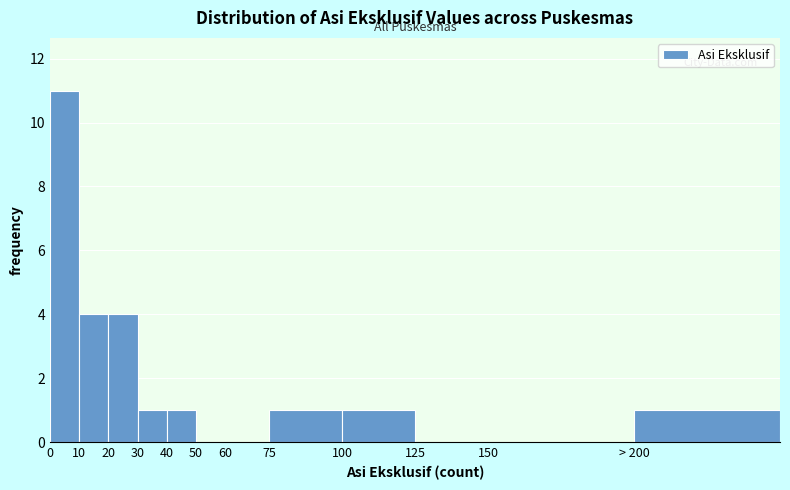

Reading left to right, transcribe all the data shown in this chart.

0=11	10=4	20=4	30=1	40=1	50=0	60=0	75=1	100=1	125=0	150=0	> 200=1